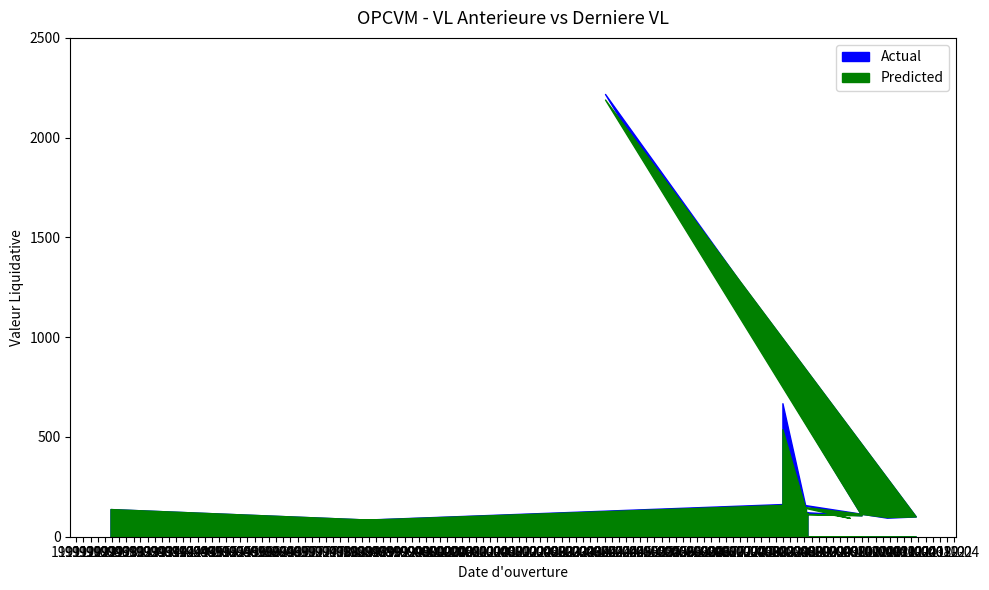

What is the label of the 15th point from the left?

2011-05-09